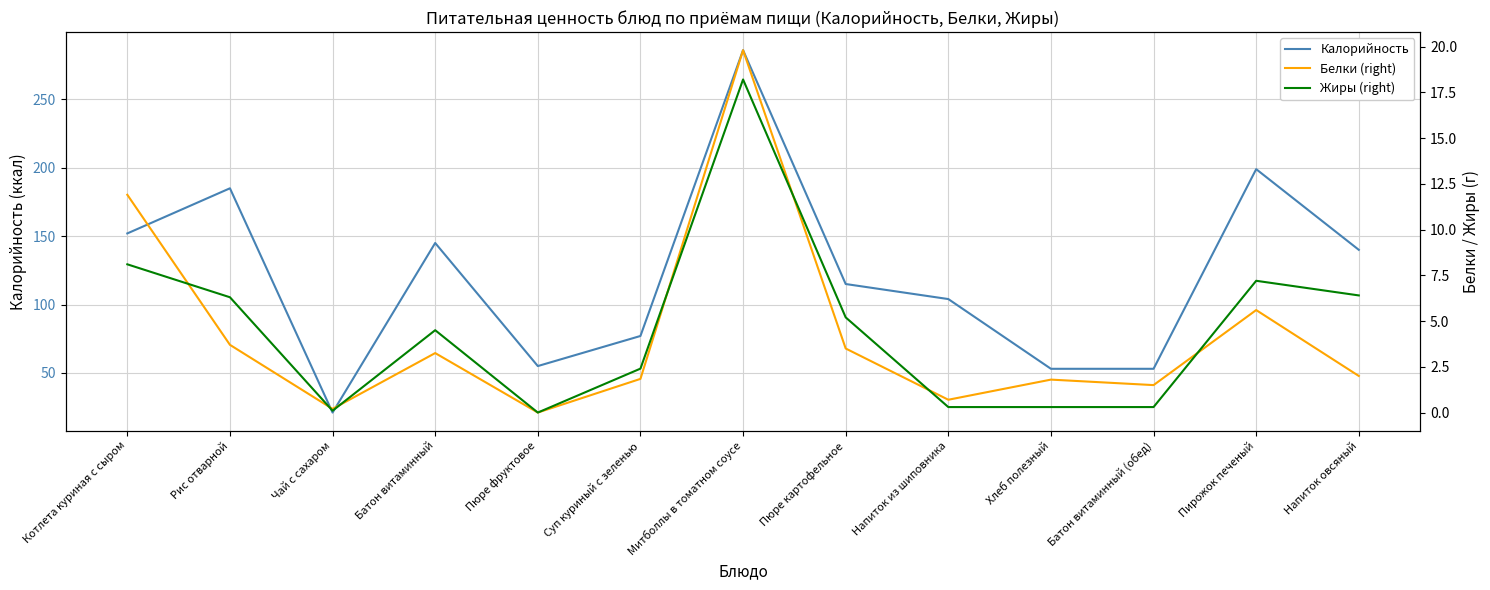

The Калорийность series shows 53.0 at Батон витаминный (обед). True or false?

True